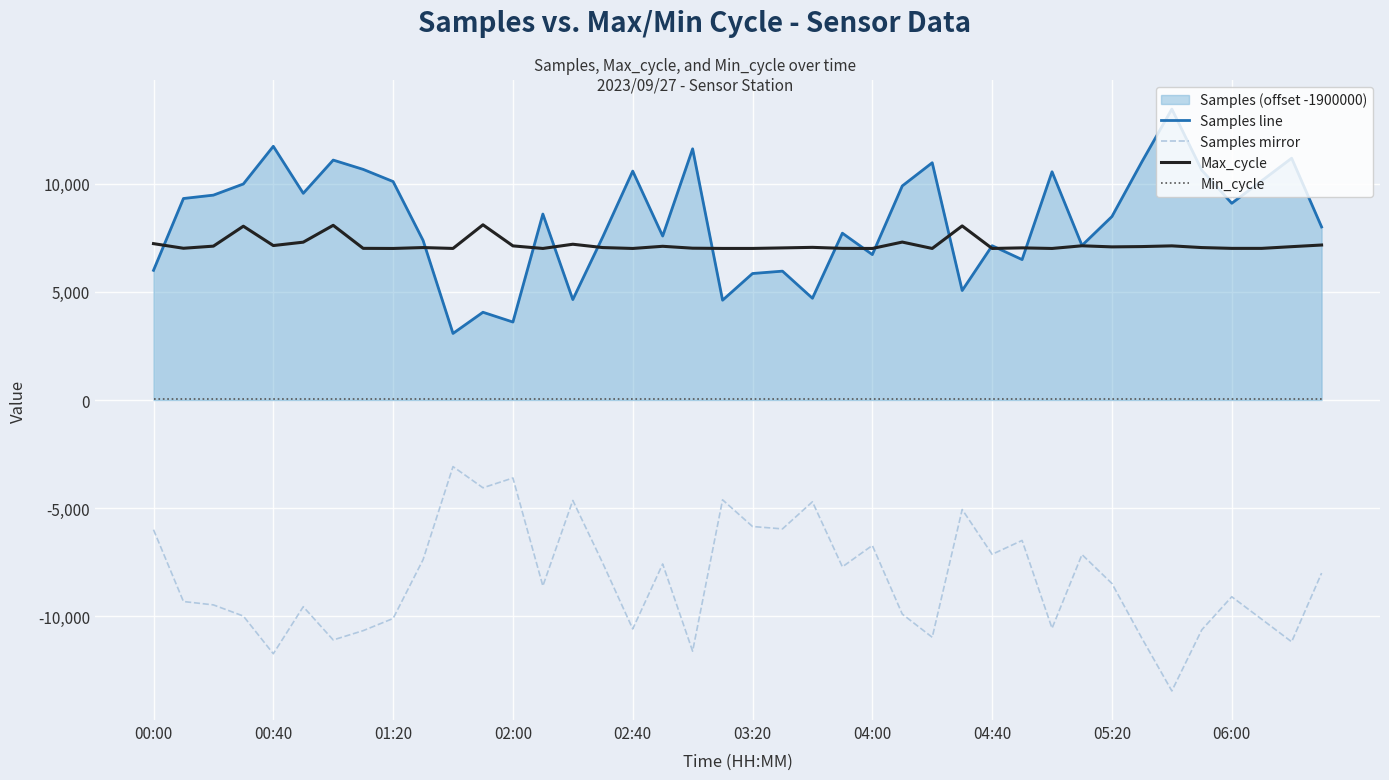

The Samples mirror series shows -11332 at 04:00. True or false?

False